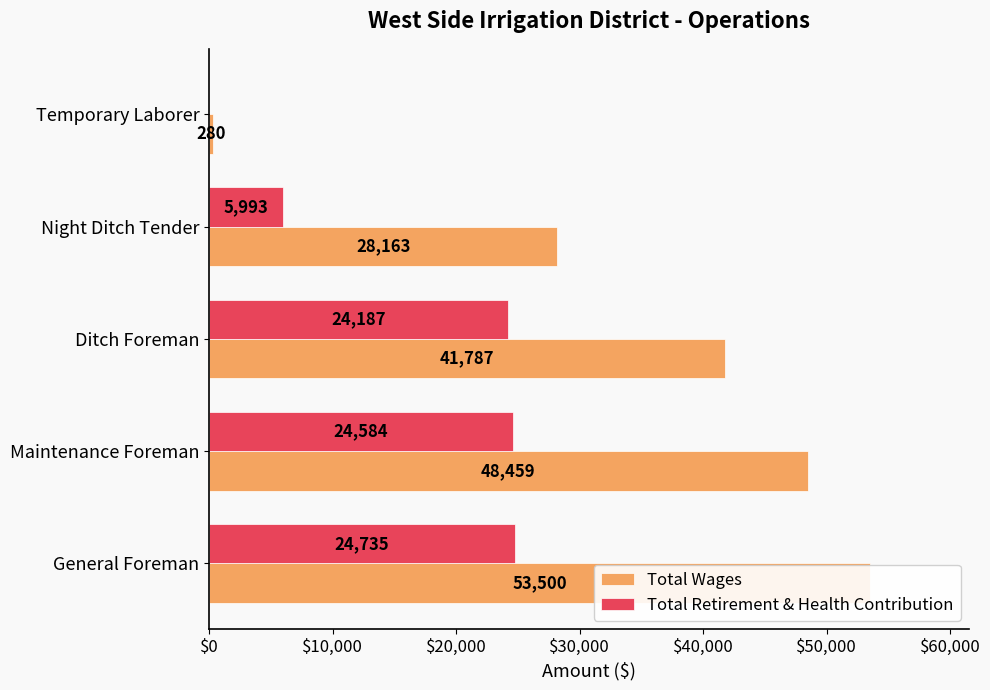

True or false: Total Retirement & Health Contribution has a value of 34520 at Ditch Foreman.

False